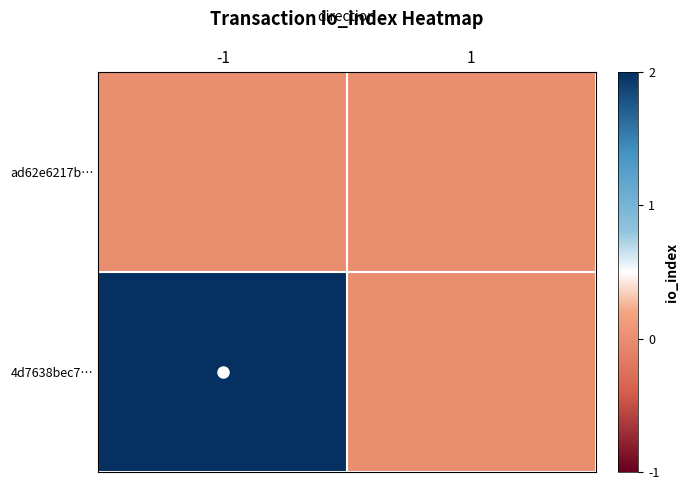

Which series has the largest total across all categories?

4d7638bec7…